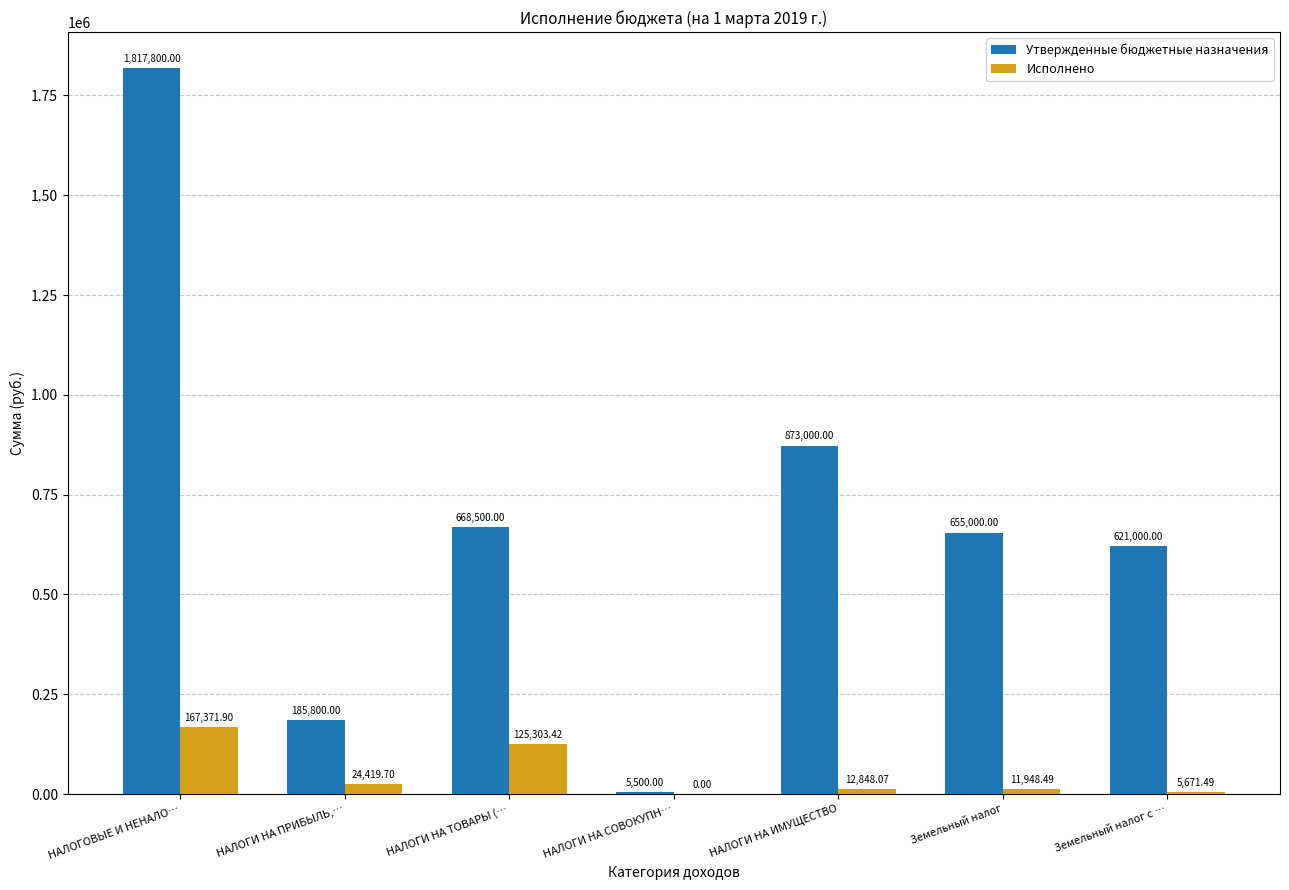

Reading left to right, transcribe all the data shown in this chart.

Утвержденные бюджетные назначения: НАЛОГОВЫЕ И НЕНАЛО…=1817800.0	НАЛОГИ НА ПРИБЫЛЬ,…=185800.0	НАЛОГИ НА ТОВАРЫ (…=668500.0	НАЛОГИ НА СОВОКУПН…=5500.0	НАЛОГИ НА ИМУЩЕСТВО=873000.0	Земельный налог=655000.0	Земельный налог с …=621000.0
Исполнено: НАЛОГОВЫЕ И НЕНАЛО…=167371.9	НАЛОГИ НА ПРИБЫЛЬ,…=24419.7	НАЛОГИ НА ТОВАРЫ (…=125303.4	НАЛОГИ НА СОВОКУПН…=0.0	НАЛОГИ НА ИМУЩЕСТВО=12848.1	Земельный налог=11948.5	Земельный налог с …=5671.5